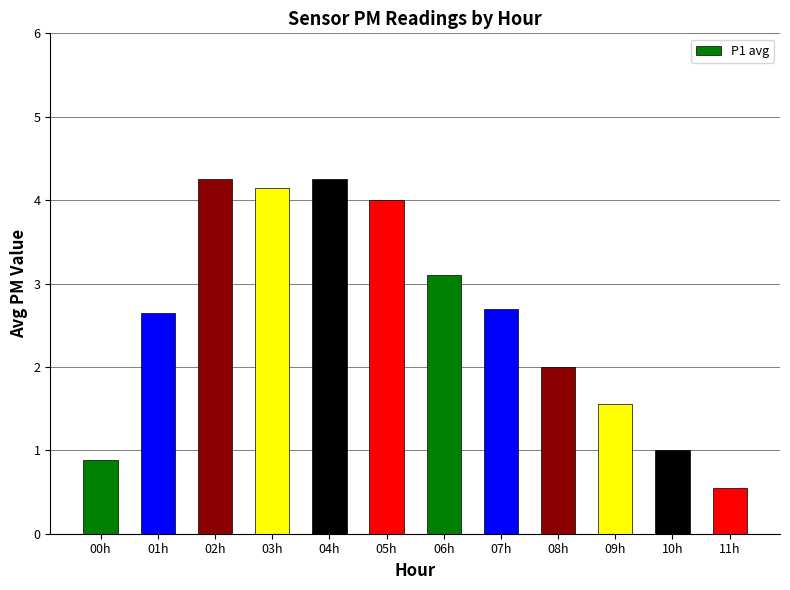

What is the value of the 4th bar from the left?

4.2